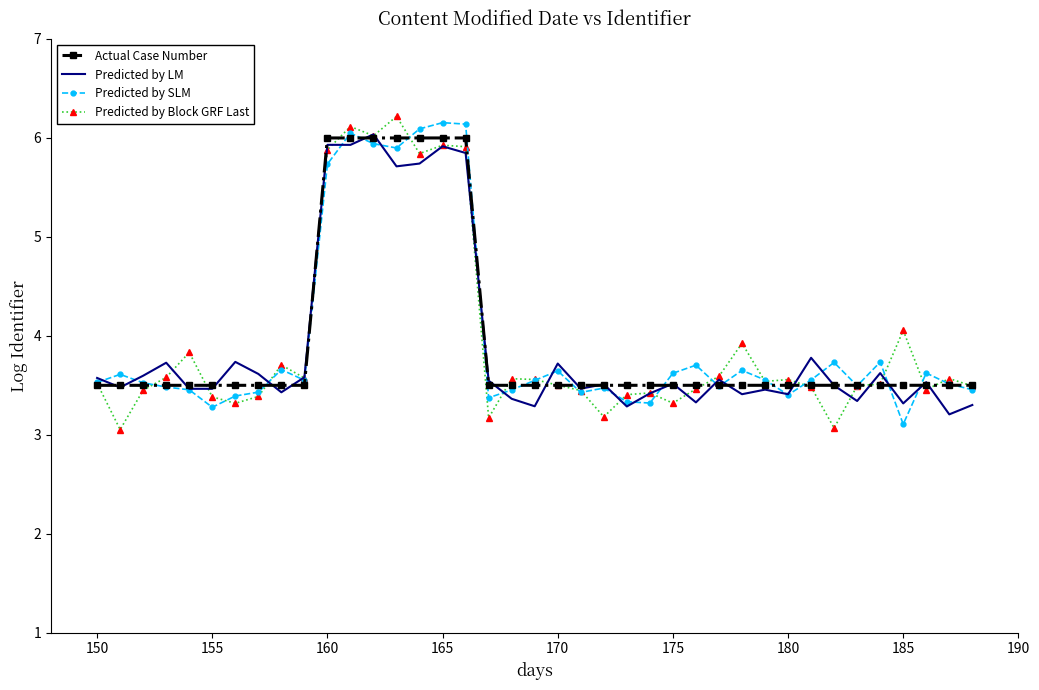

What is the minimum value shown in the chart?

3.1